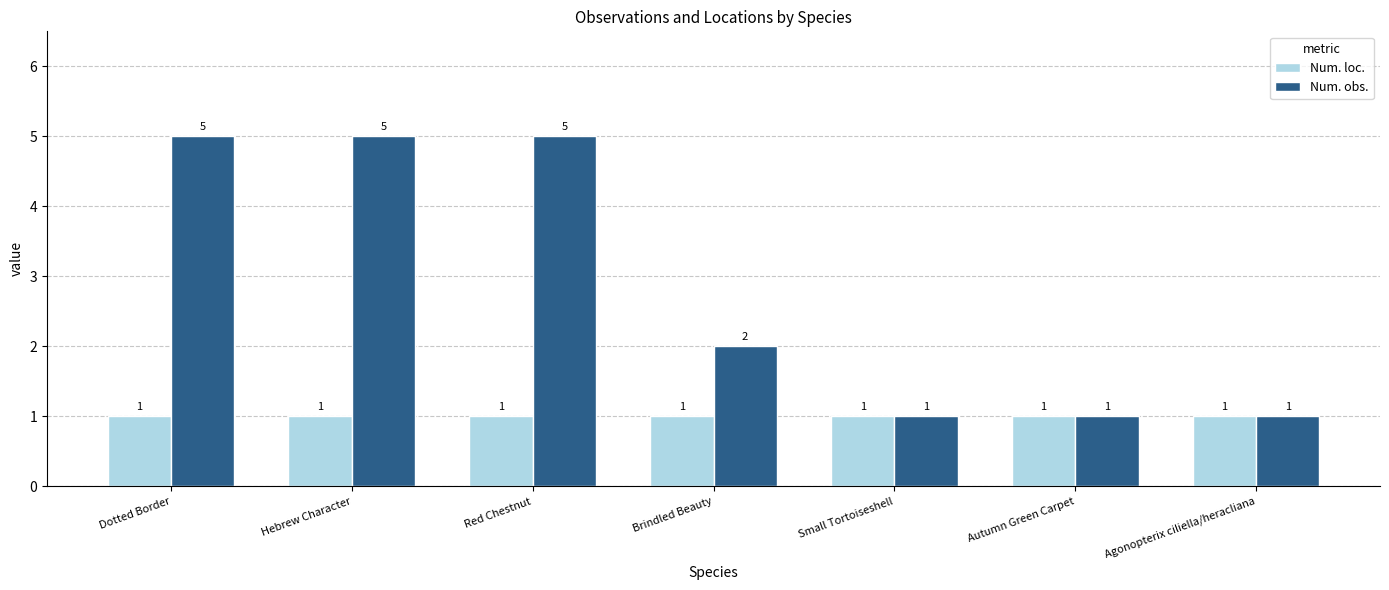

The value of Num. loc. at Small Tortoiseshell is 0. True or false?

False